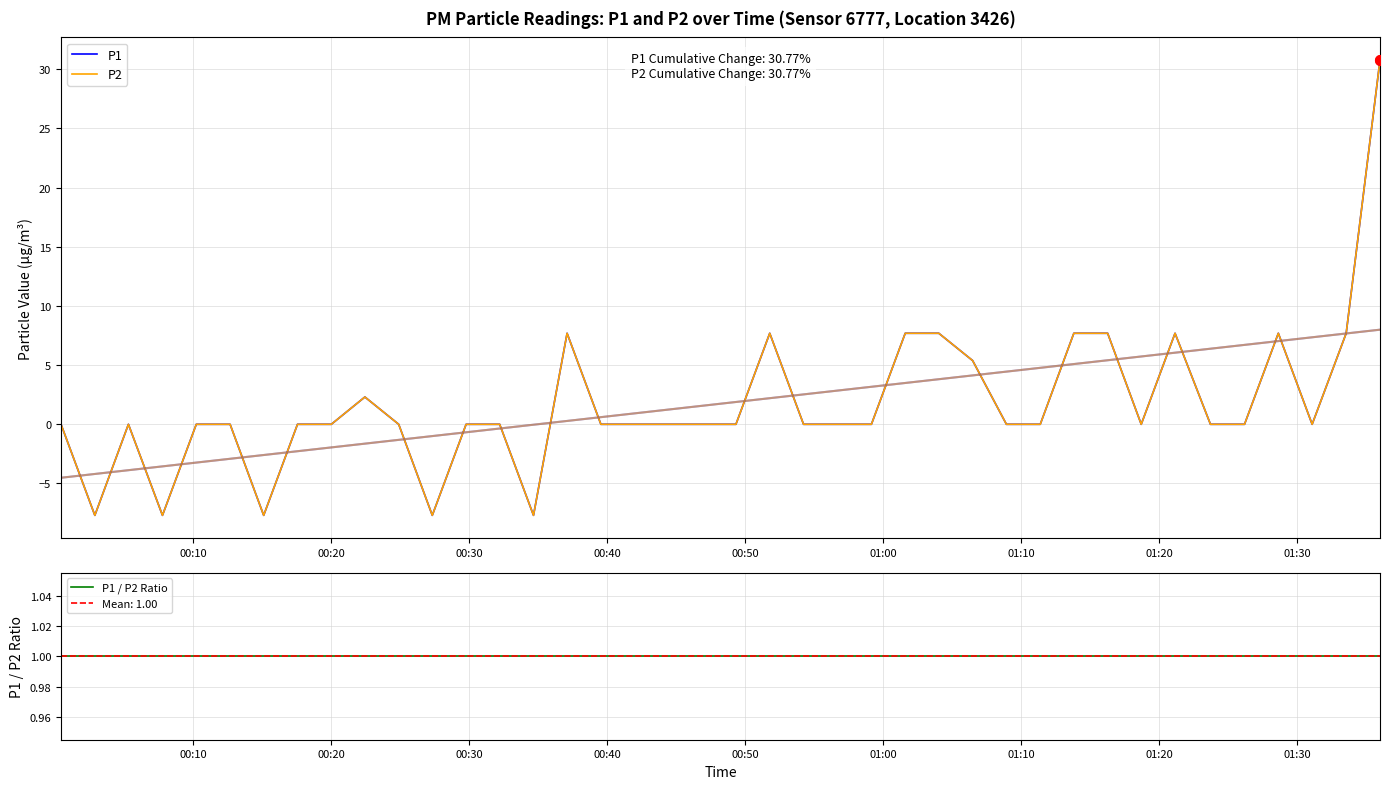

Is this an area chart (filled region under the line)?

No